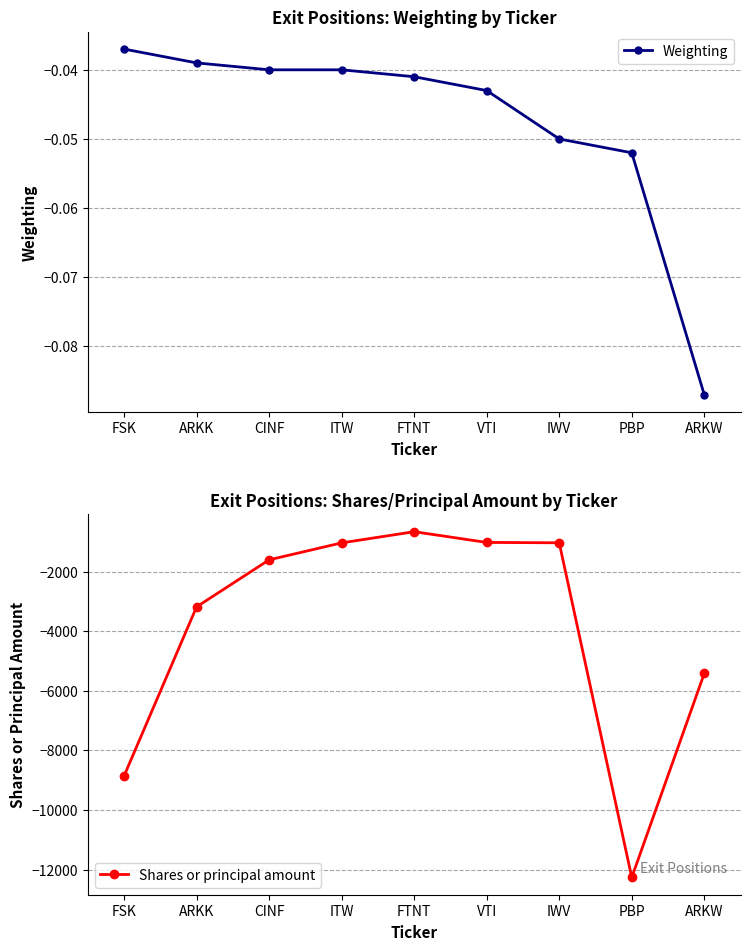

At which label does Shares or principal amount first exceed -1605?

ITW